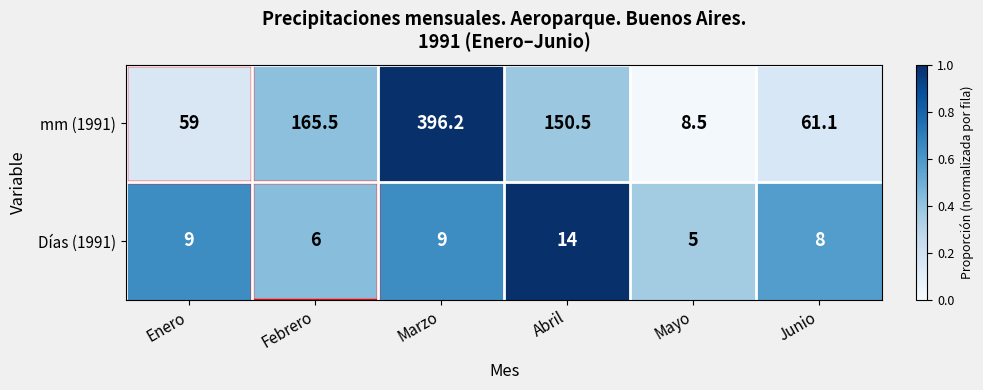

At Febrero, list the series in order from largest to smallest.

mm (1991), Días (1991)